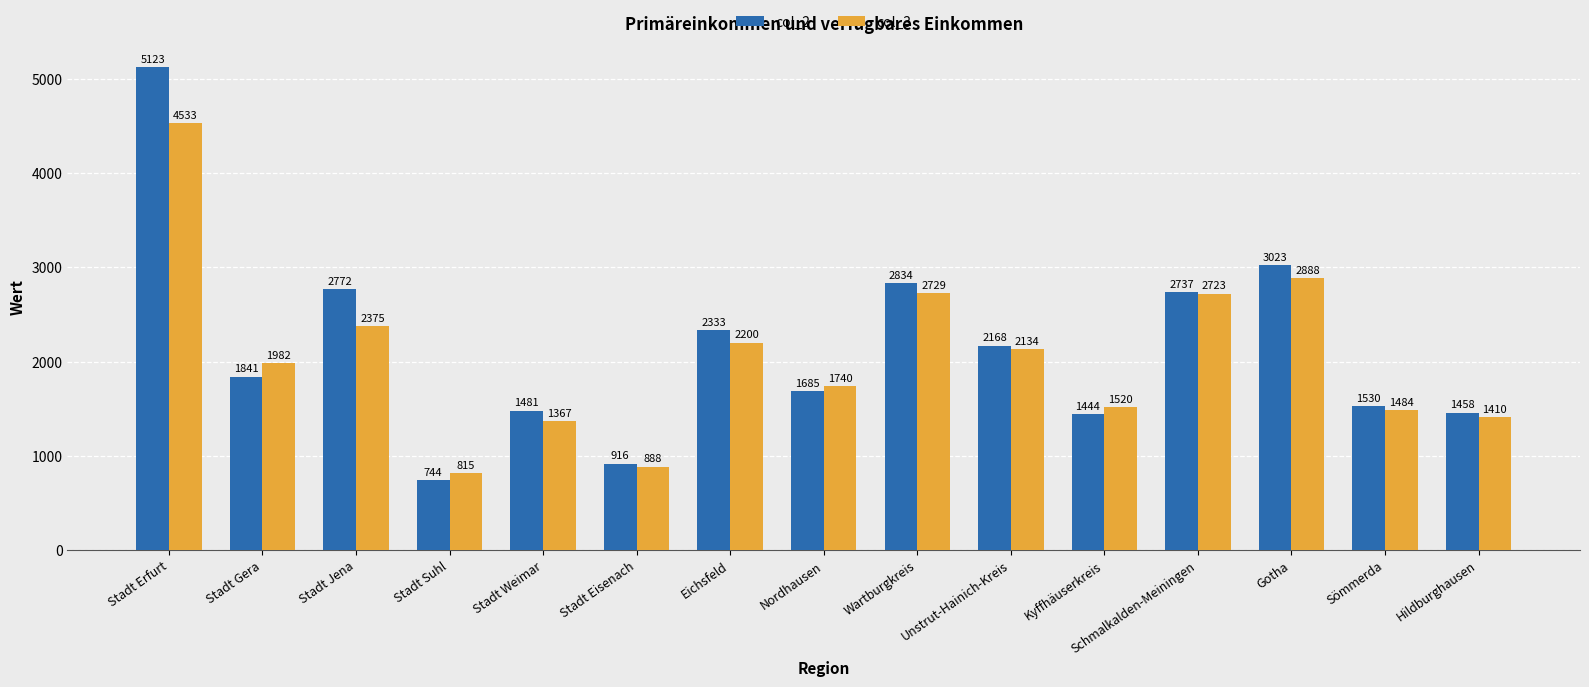

Between Eichsfeld and Nordhausen, which series saw the biggest shift?

col_2